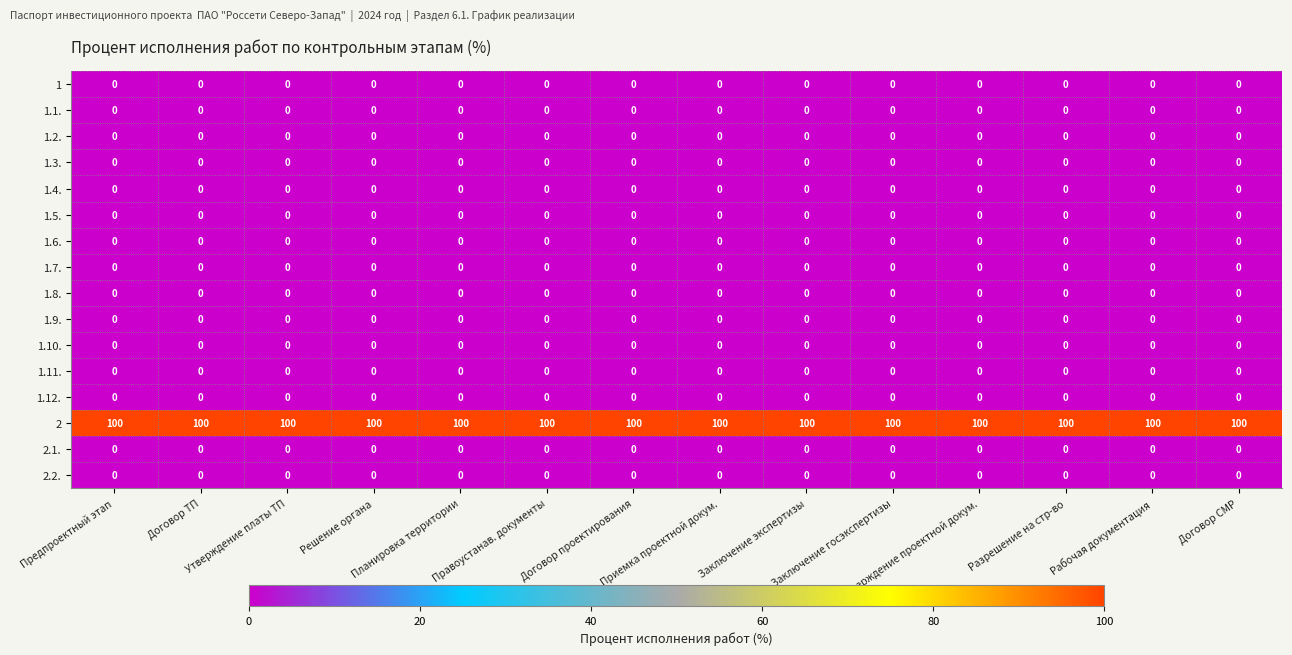

What is the maximum value shown in the chart?

100